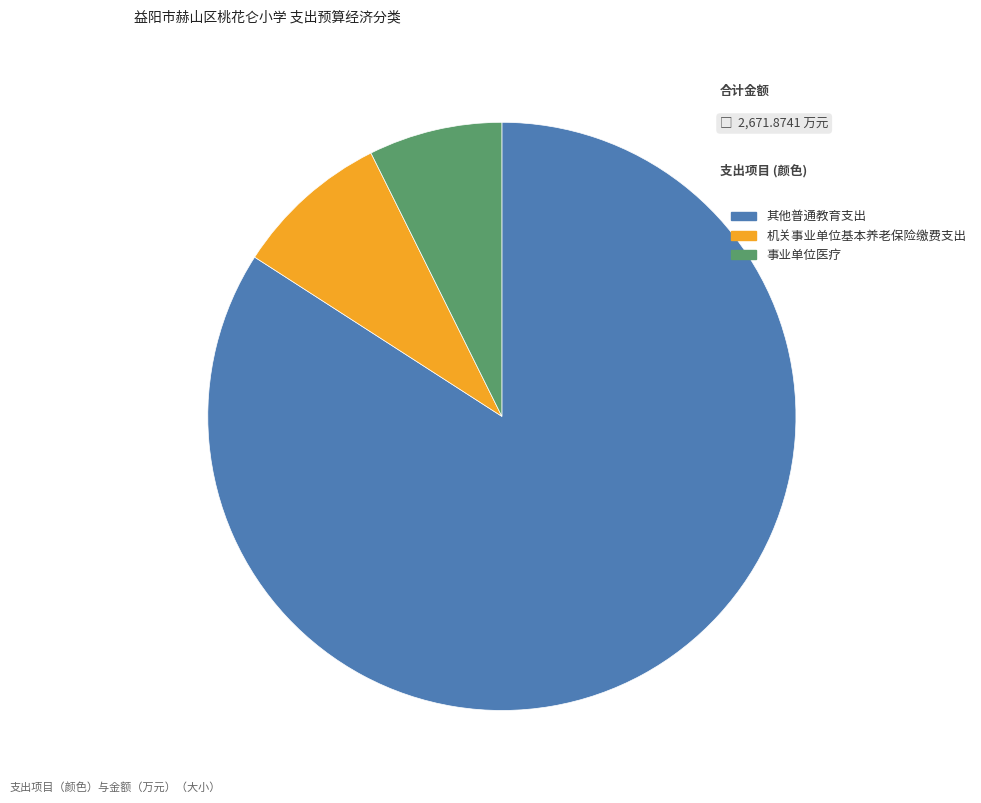

Which category accounts for the majority?

其他普通教育支出